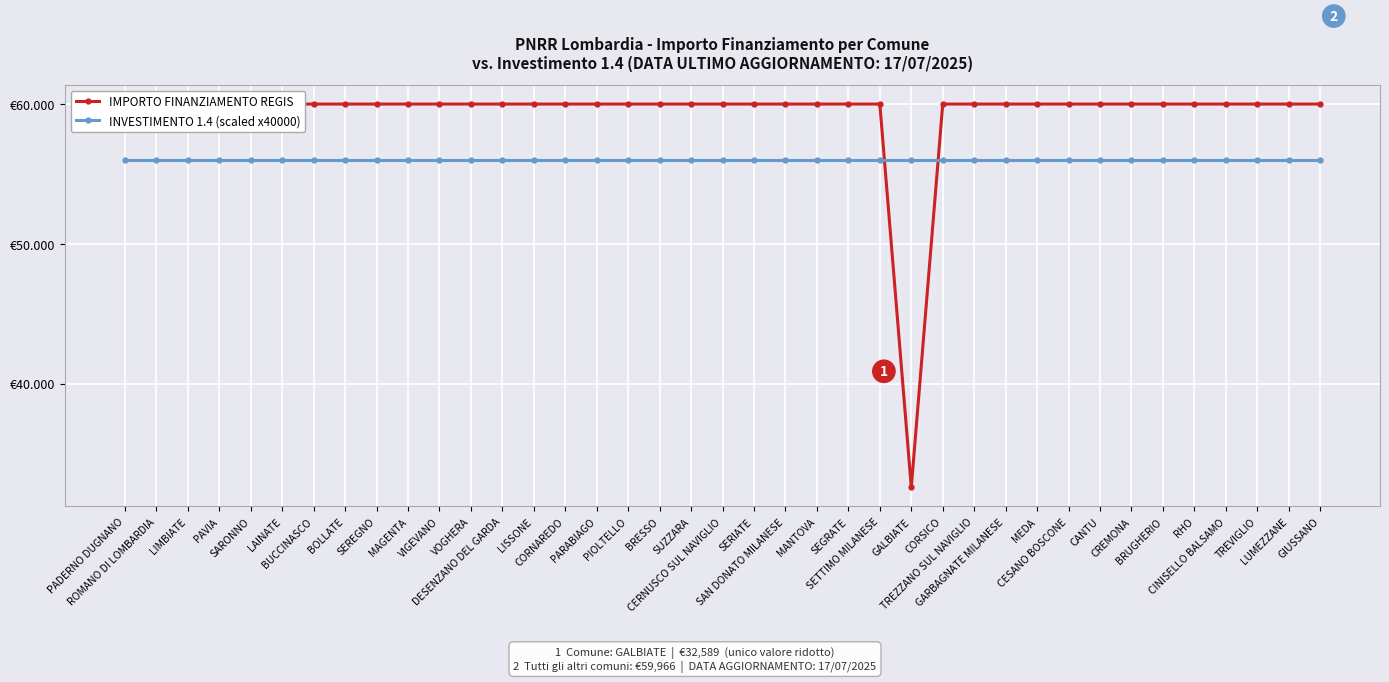

List the series in order of their overall mean, highest first.

IMPORTO FINANZIAMENTO REGIS, INVESTIMENTO 1.4 (scaled x40000)